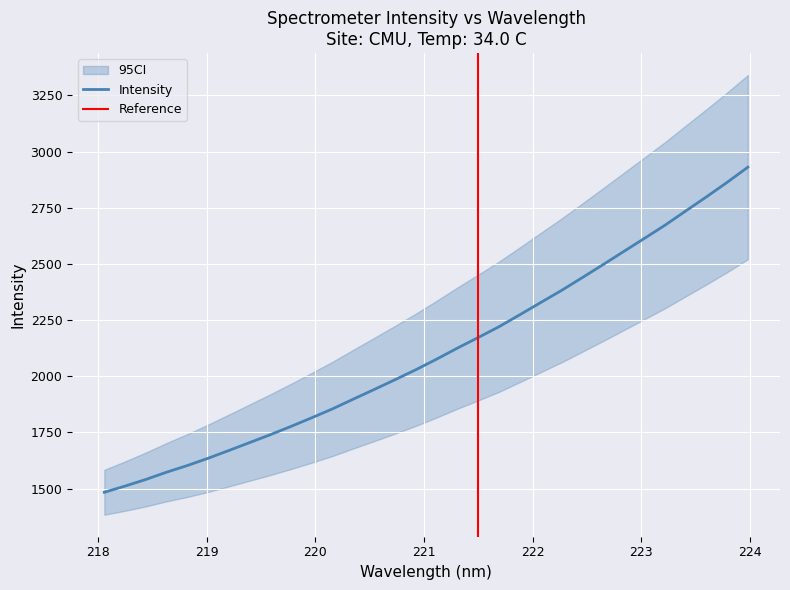

What is the sum of all values?

67442.8